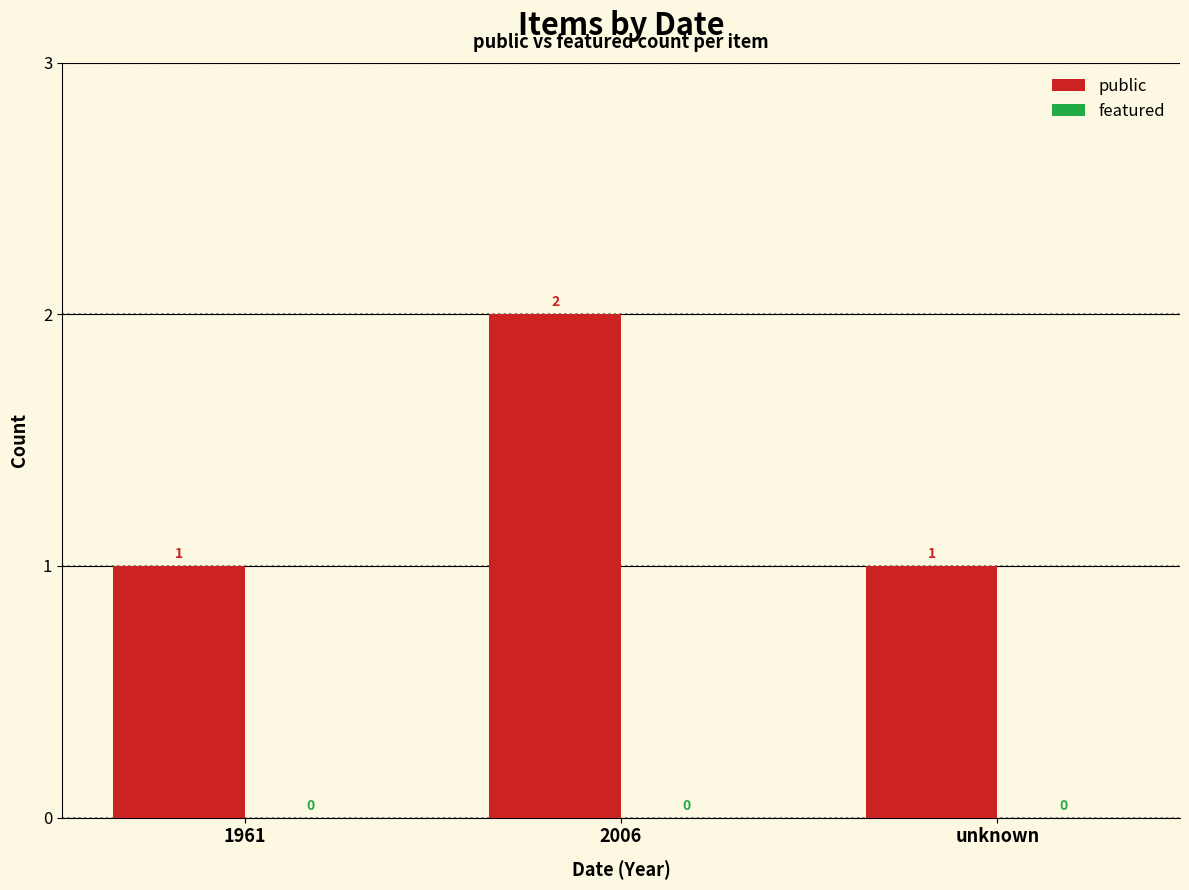

How many data points does each series have?

3